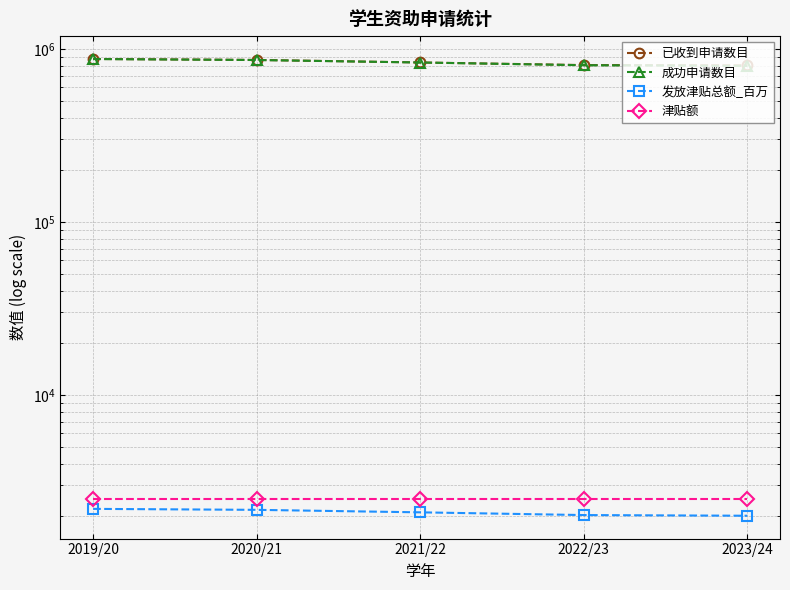

Which series changed the most between 2021/22 and 2022/23?

成功申请数目